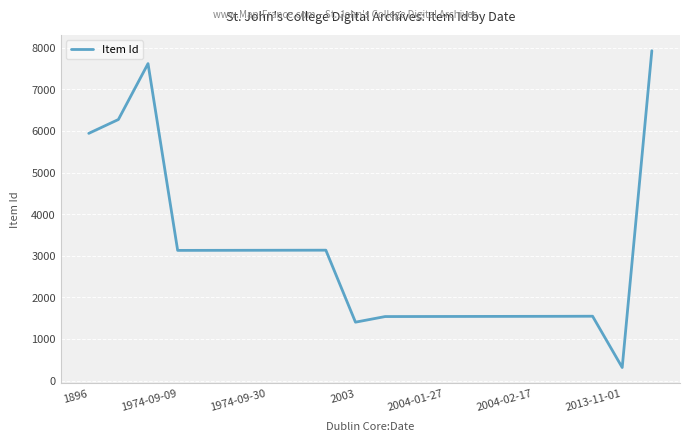

How many values are below 3129?

10